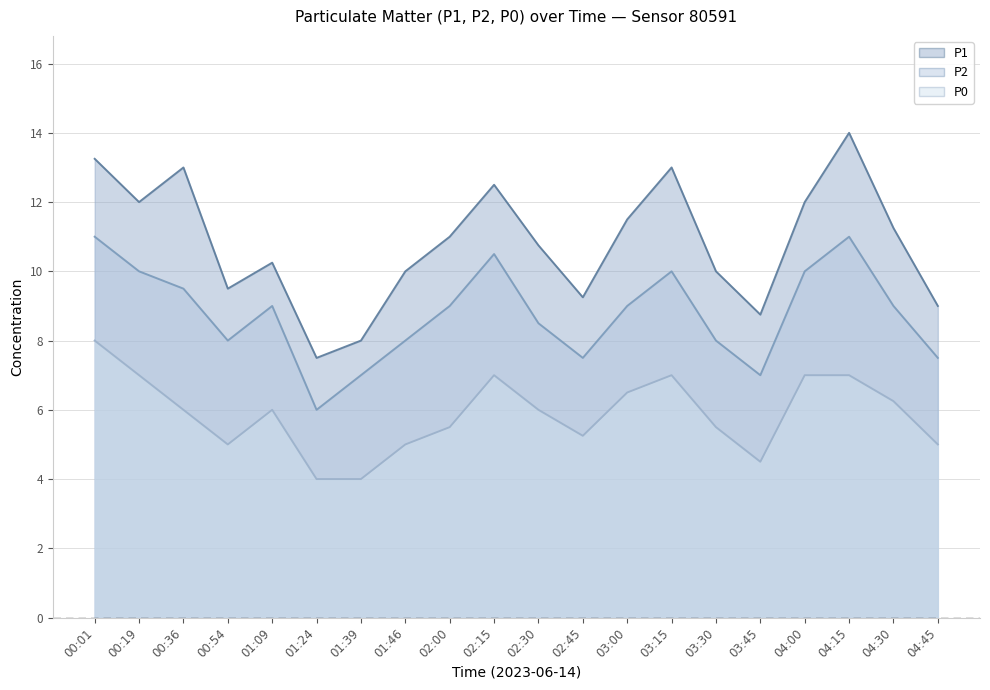

At which label does P2 reach its minimum?

01:24